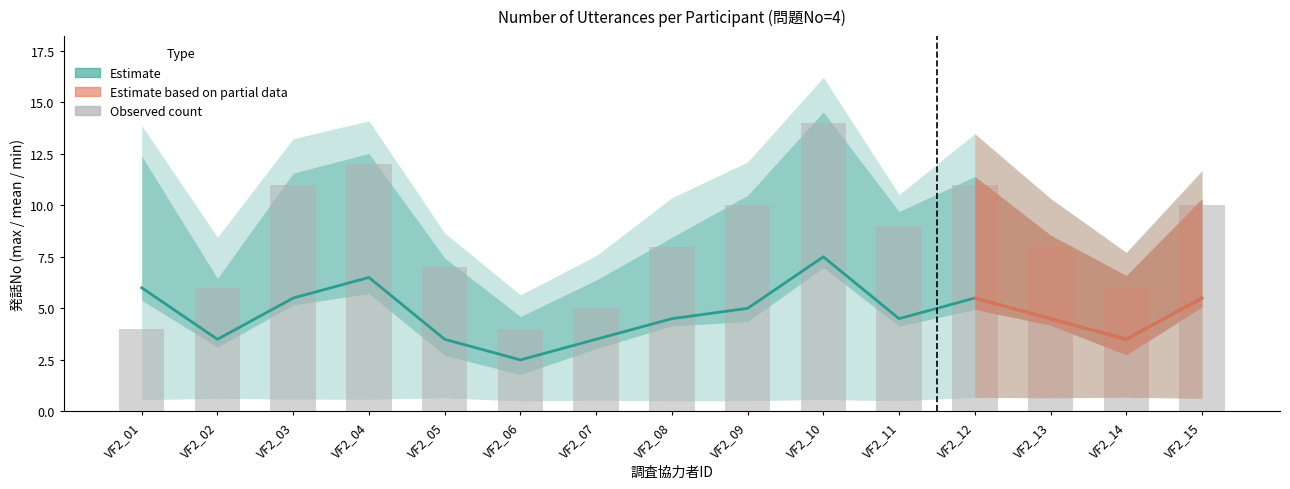

What is the value of the Estimate (mean) bar at the 1st from the left?

6.0